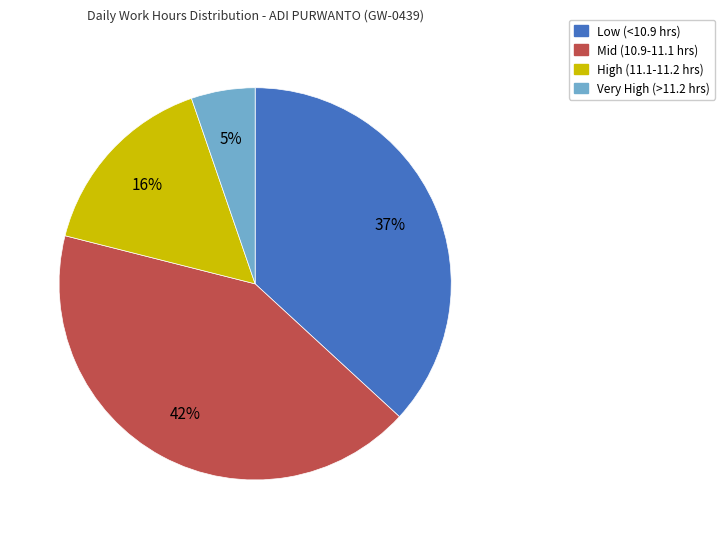

Is there any slice that represents more than half of the pie?

No